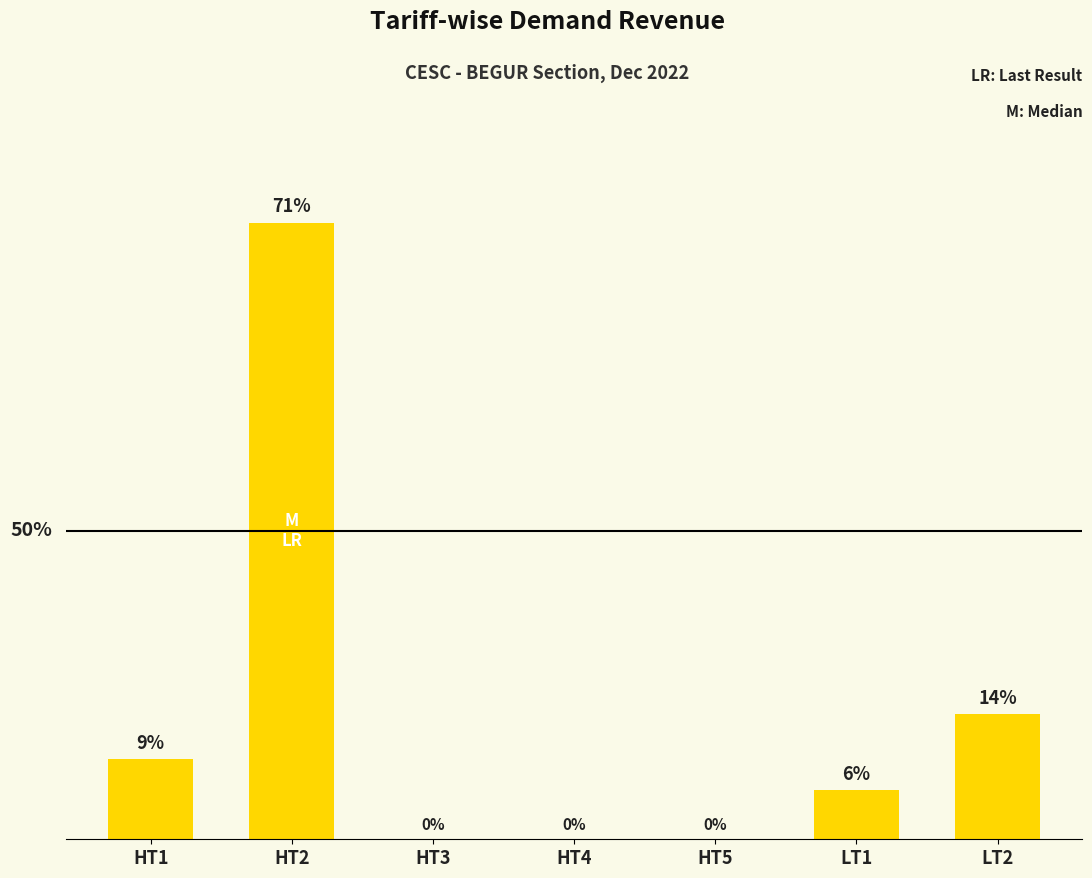

What position from the left is LT1?

6